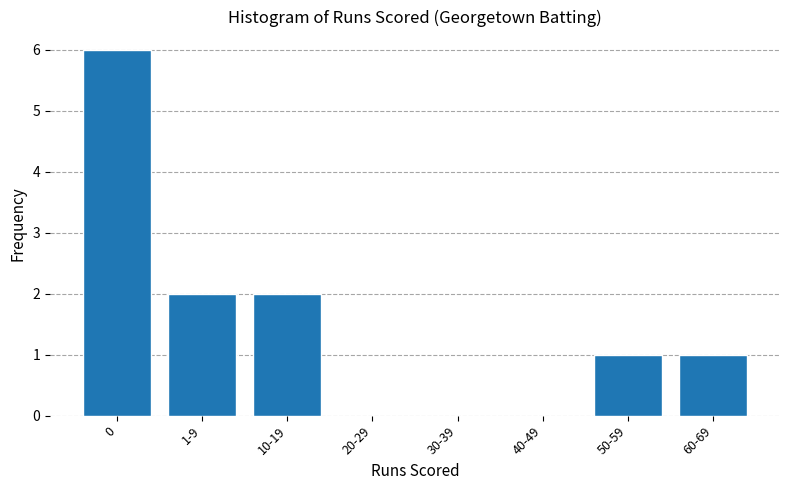

Reading left to right, extract all data points from this chart.

0=6	1-9=2	10-19=2	20-29=0	30-39=0	40-49=0	50-59=1	60-69=1